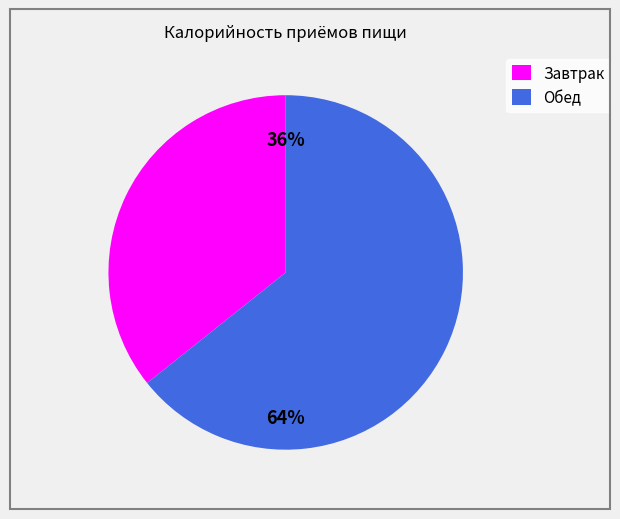

Combined, do Завтрак and Обед account for over 50%?

Yes